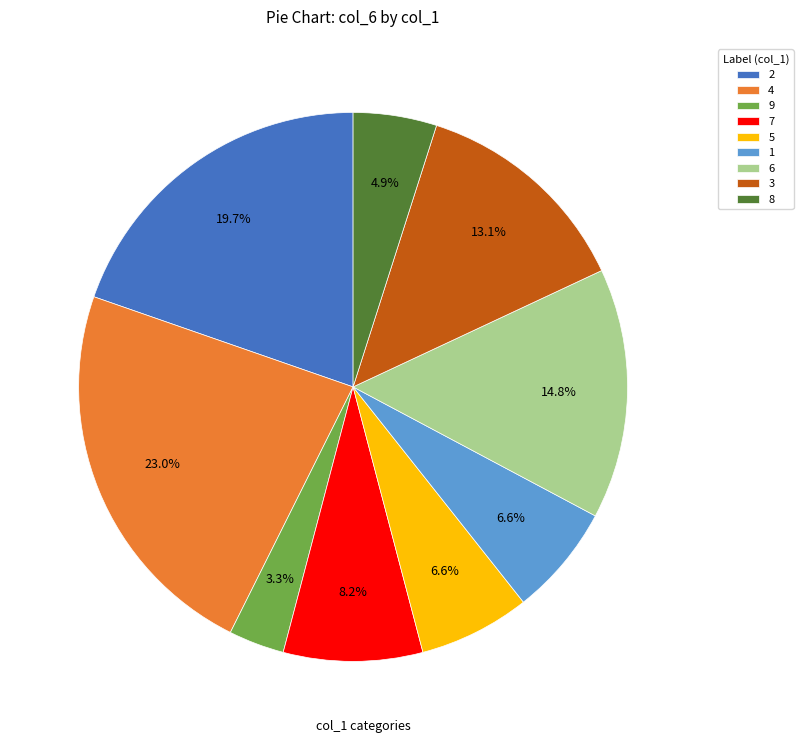

To the nearest percent, what portion does 9 represent?

3%